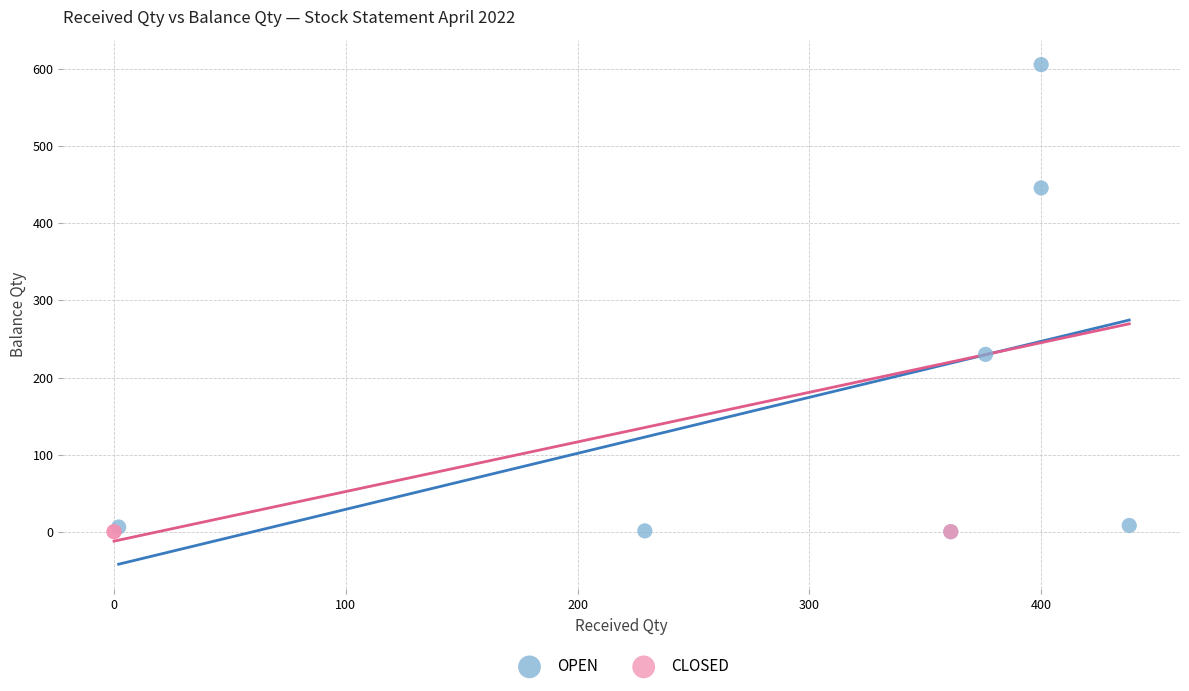

Which series reaches the maximum Y coordinate?

OPEN